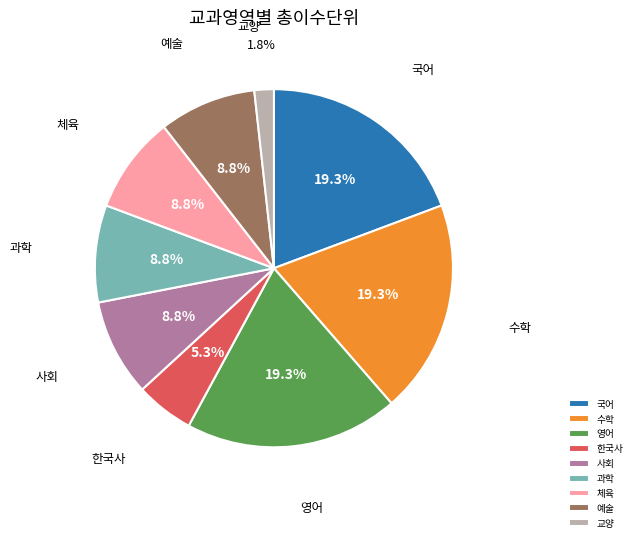

To the nearest percent, what portion does 과학 represent?

9%